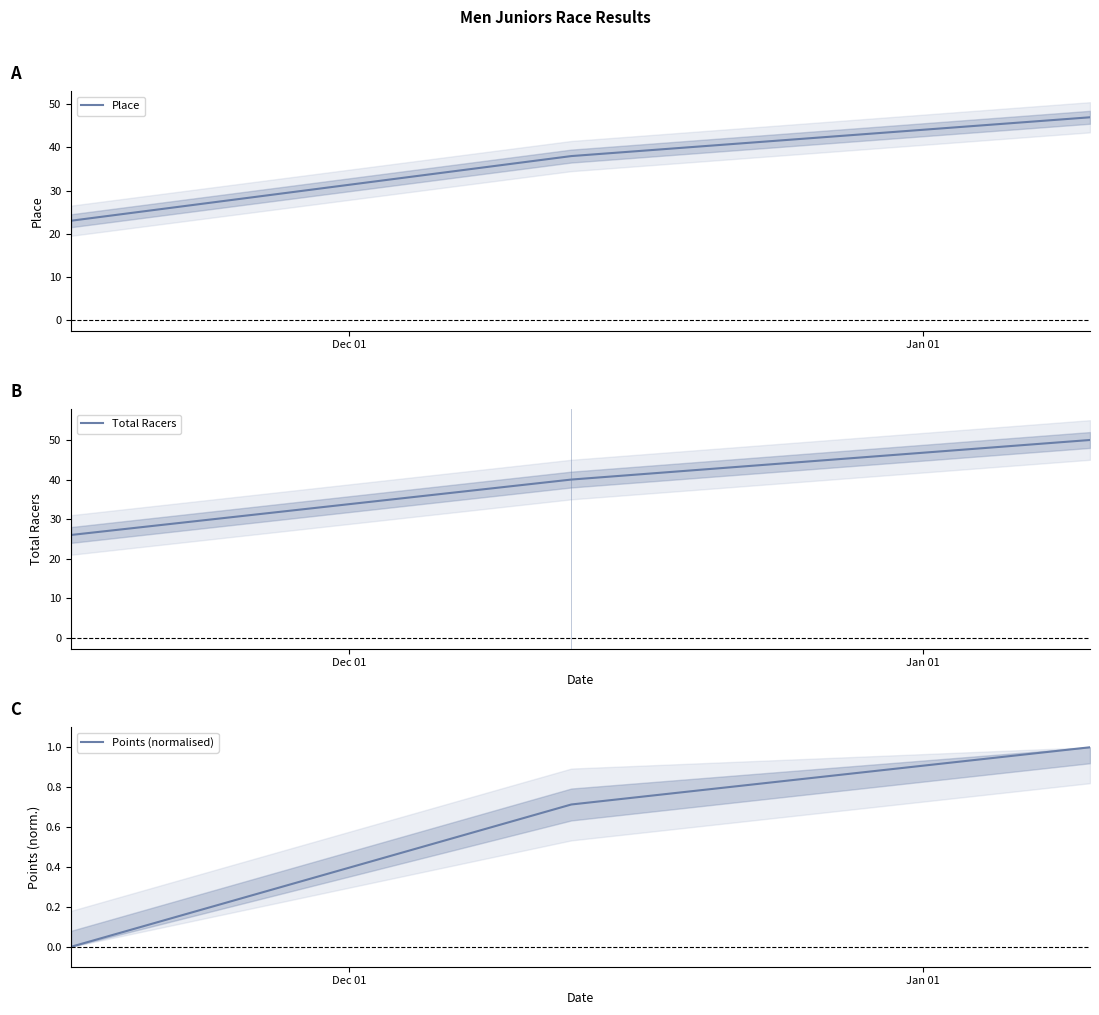

Count the Place values in the range 23 to 47.

3